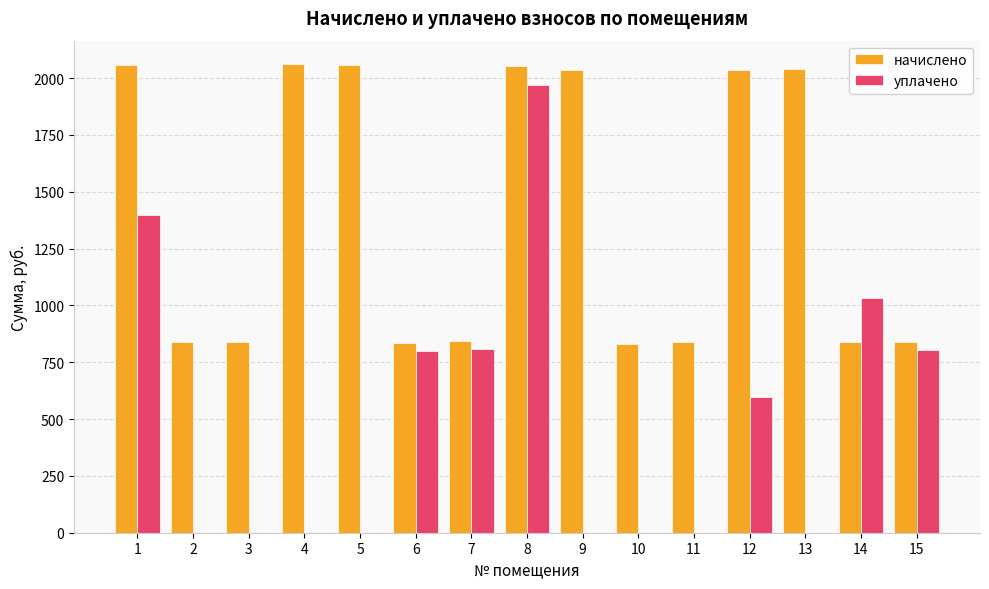

The value of начислено at 15 is 839.7. True or false?

True